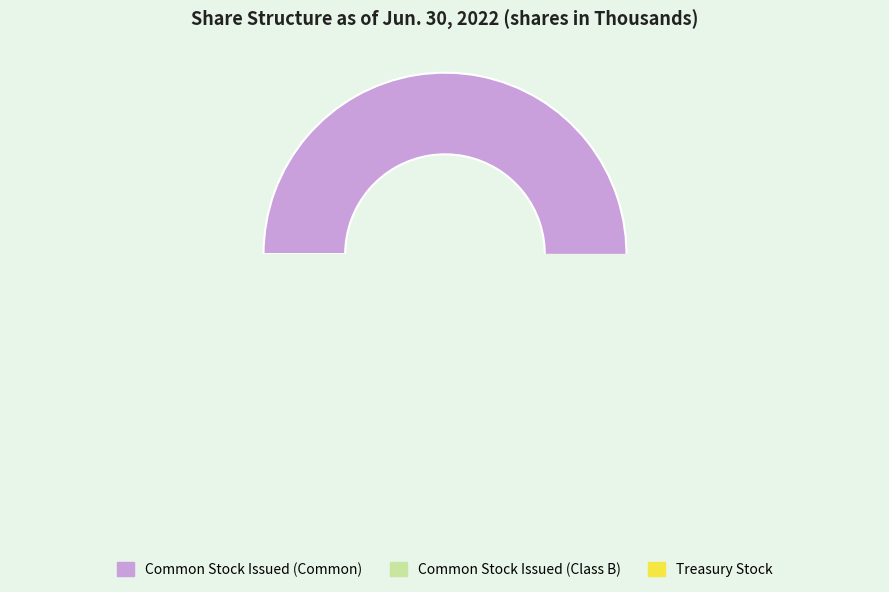

Which slice represents more than half of the pie?

Common Stock Issued (Common)